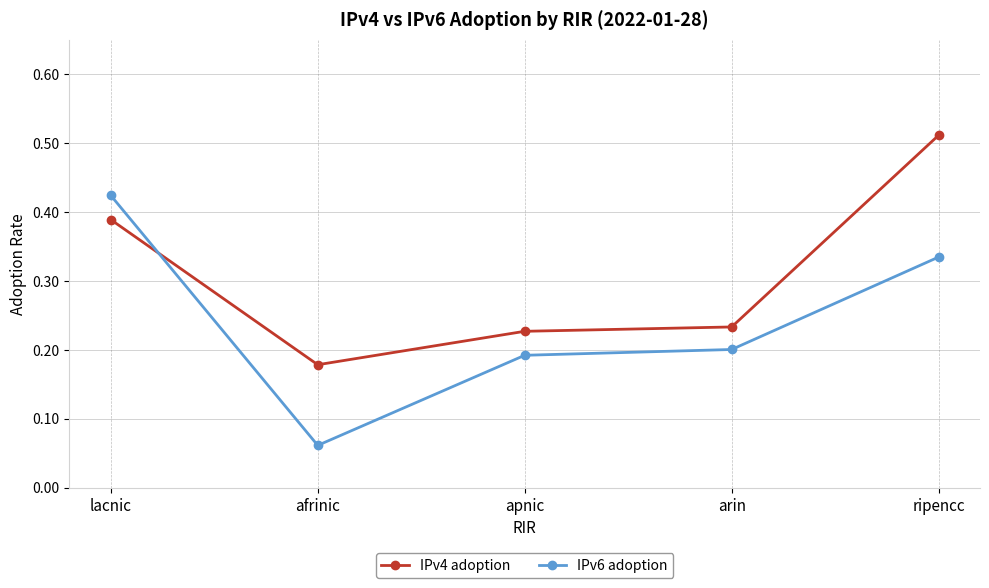

At arin, list the series in order from largest to smallest.

IPv4 adoption, IPv6 adoption